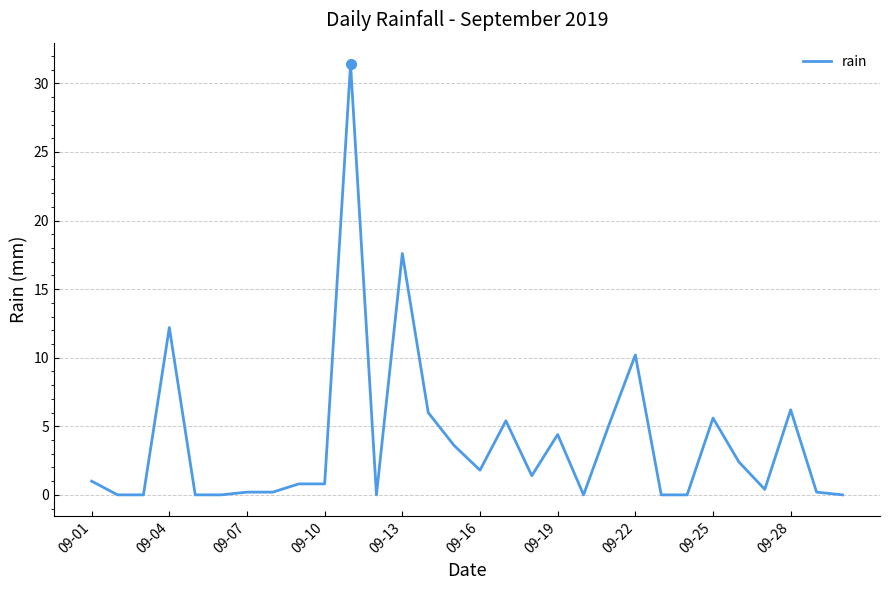

What is the greatest value displayed?

31.4